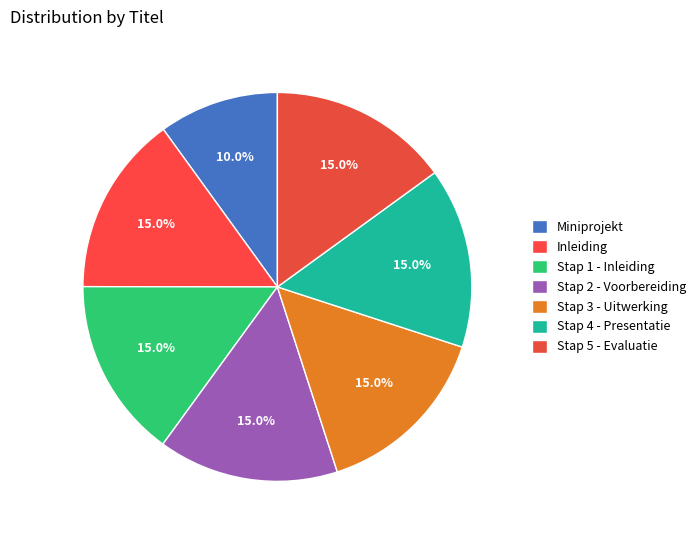

Combined, do Stap 5 - Evaluatie and Stap 3 - Uitwerking account for over 50%?

No